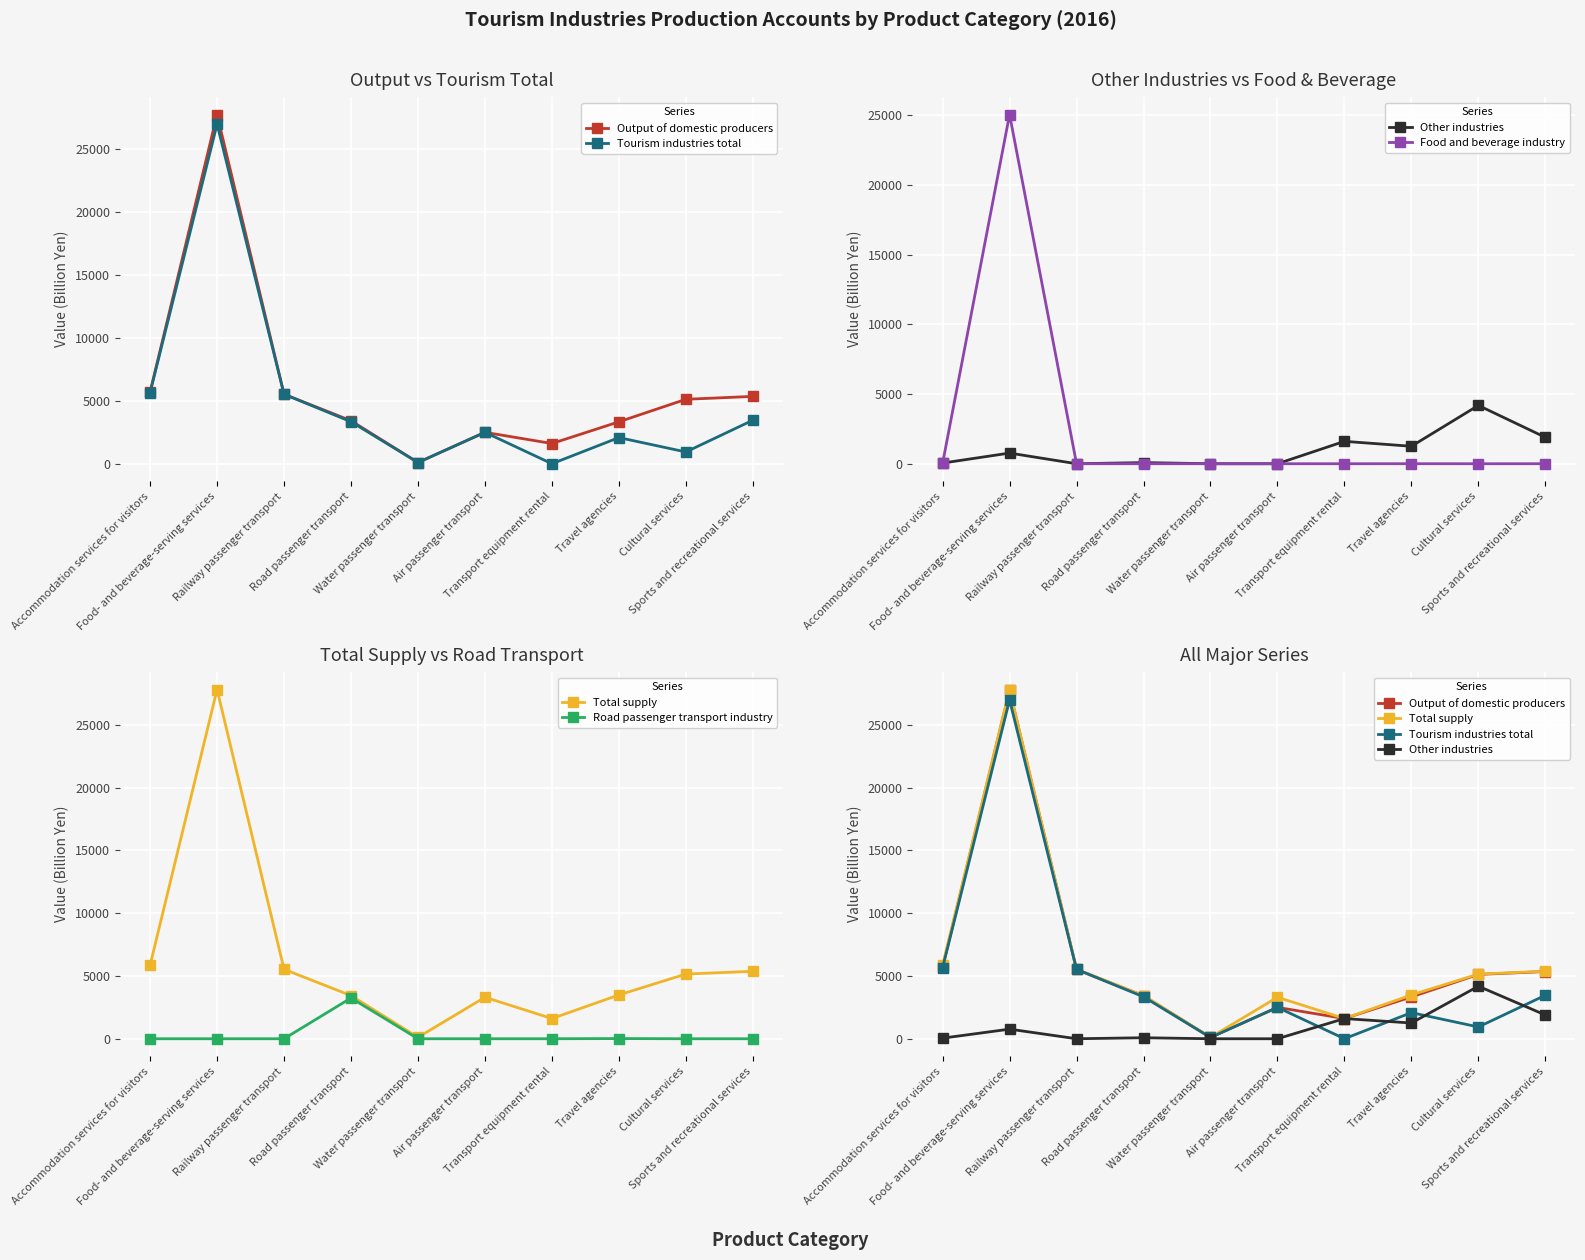

Reading left to right, what are all the values shown in this chart?

Output of domestic producers: 5705	27736	5523	3420	101	2497	1609	3333	5120	5352
Tourism industries total: 5657	26971	5523	3339	101	2497	3	2080	938	3460
Other industries: 48	765	0	81	0	0	1606	1253	4182	1892
Food and beverage industry: 26	25041	0	0	0	0	0	2	0	1
Total supply: 5860	27798	5529	3435	112	3304	1609	3488	5150	5370
Road passenger transport industry: 0	0	0	3243	0	0	0	14	0	0